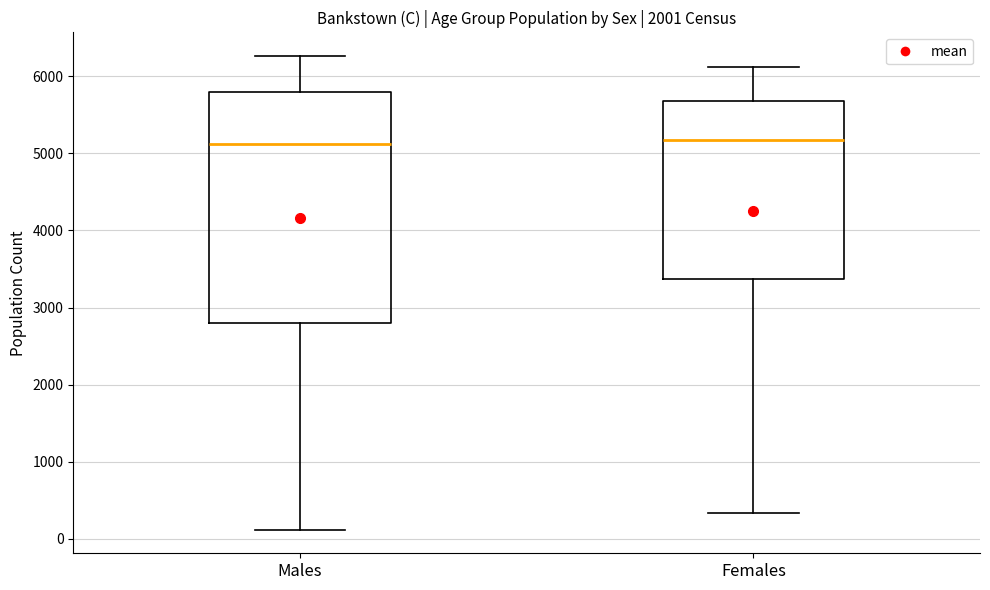

Reading left to right, transcribe this box plot: for each box, give where its median line is, the range the box spans, and where its two whiskers end, as read against the y-axis. The values are not printed on the chart, so give them approximately, as read against the axis.

Males: median 5100, box 2800 to 5800, whiskers 100 to 6300
Females: median 5200, box 3400 to 5700, whiskers 300 to 6100